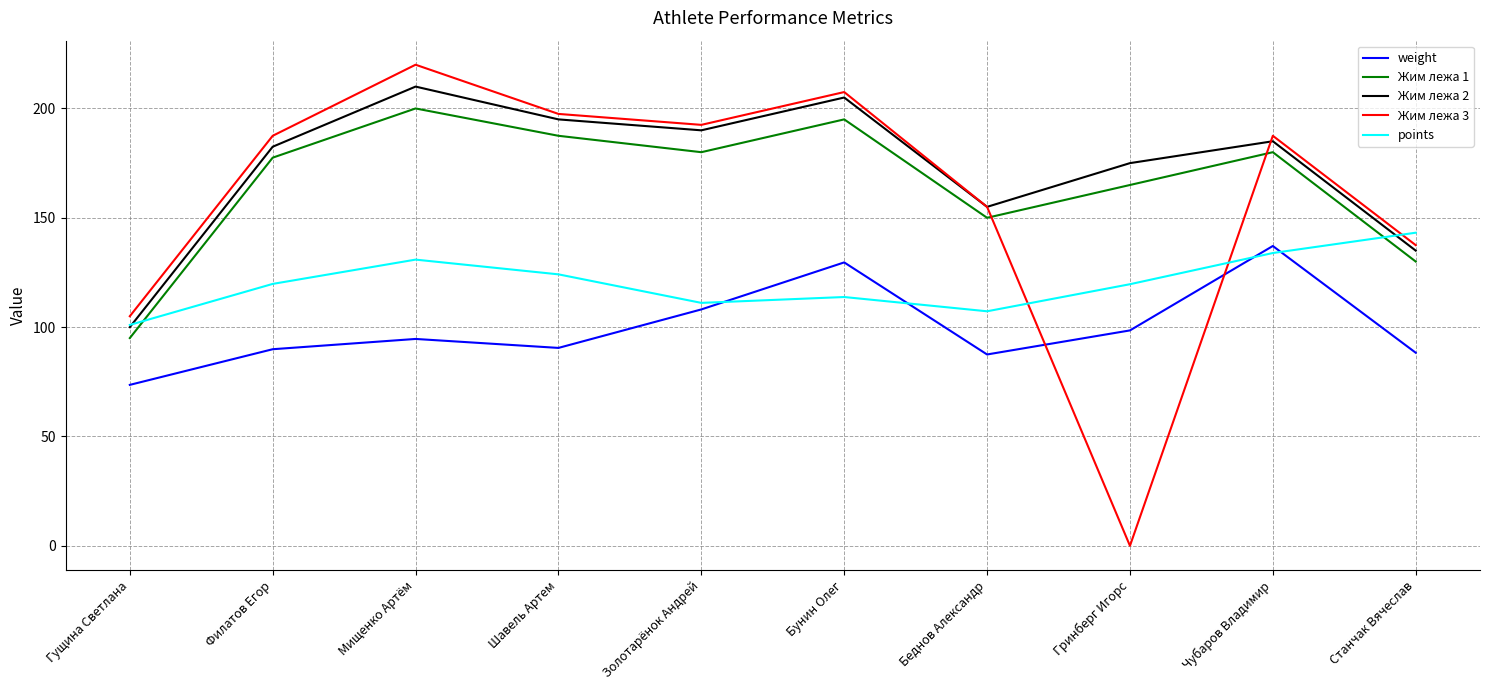

Is this an area chart (filled region under the line)?

No